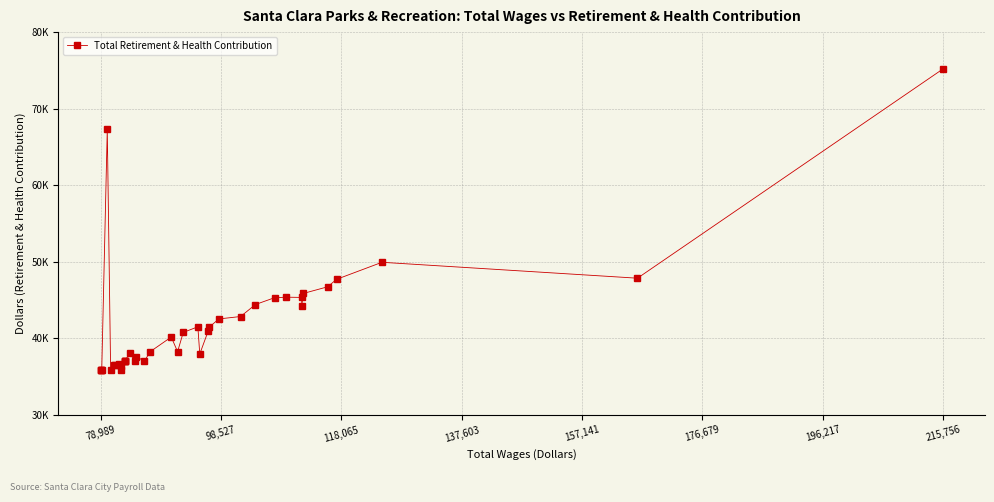

How many lines are shown in the chart?

1